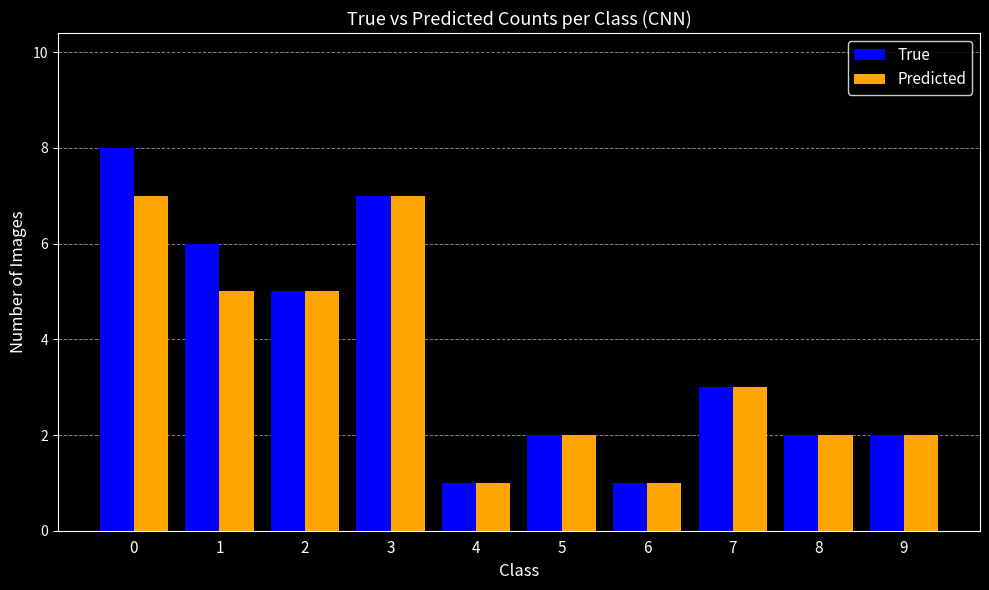

Rank the series by their maximum value, from lowest to highest.

Predicted, True